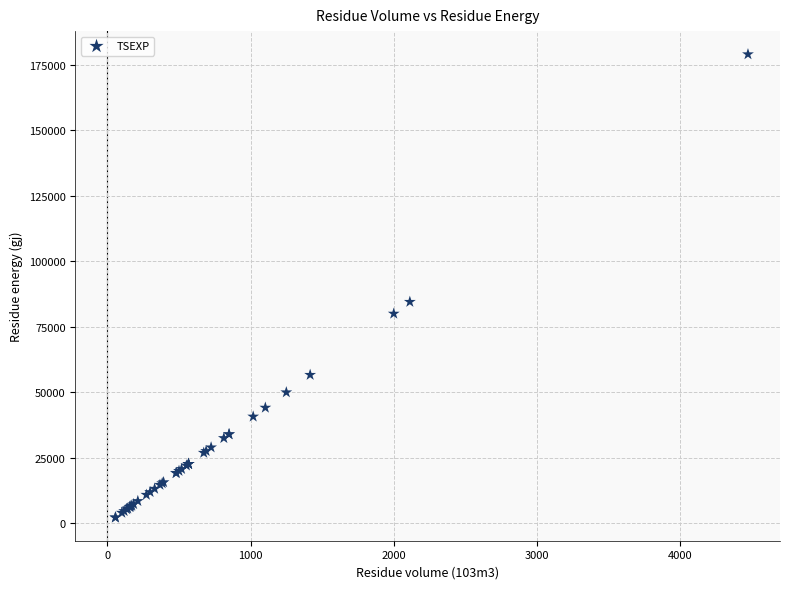

What Y value in the scatter plot is closest to 90616?

84528